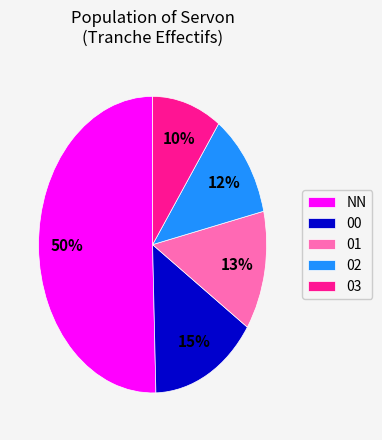

To the nearest percent, what is the average slice percentage?

20%